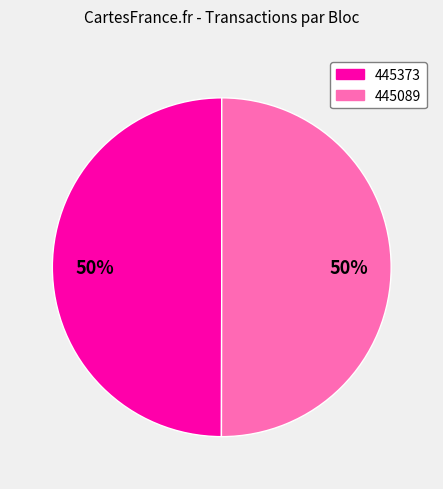

Approximately how many times larger is the value at 445089 compared to 445373?

1.0